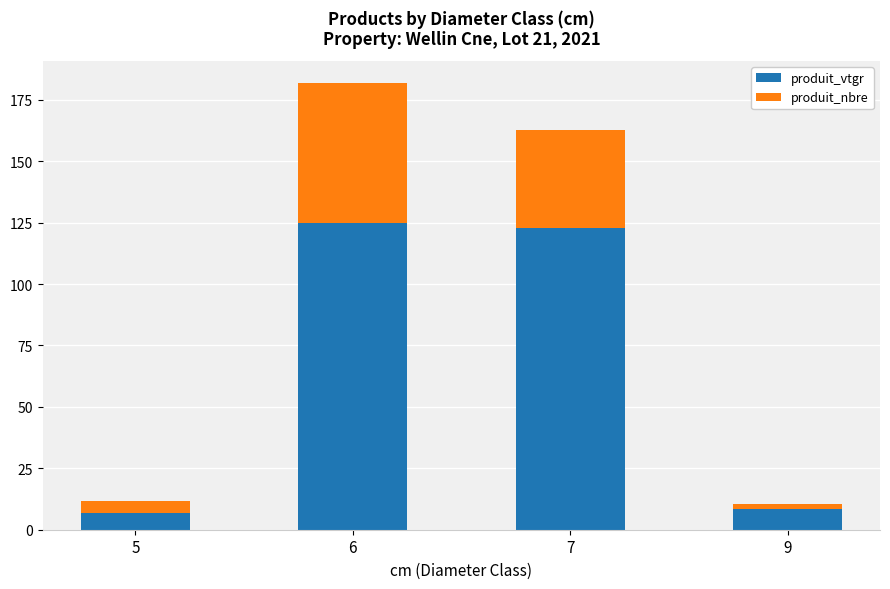

What is the sum of the produit_vtgr values at 5 and 6?

131.6